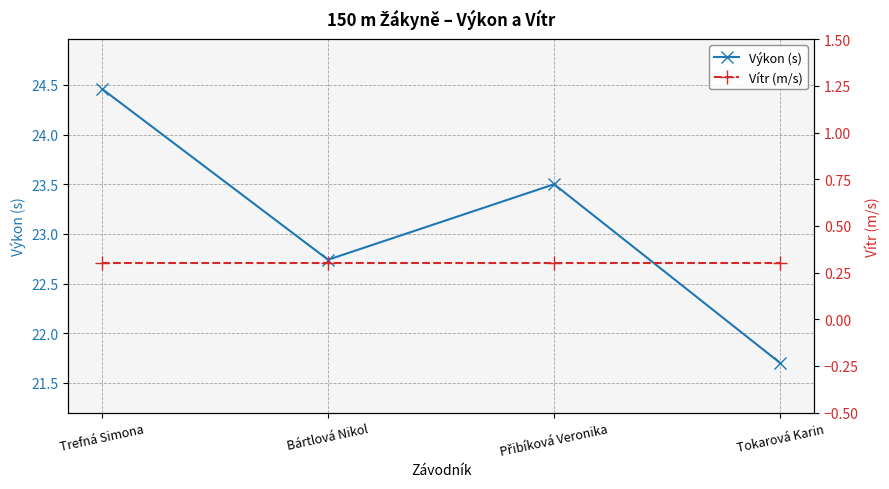

True or false: Výkon (s) and Vítr (m/s) cross at least once.

False